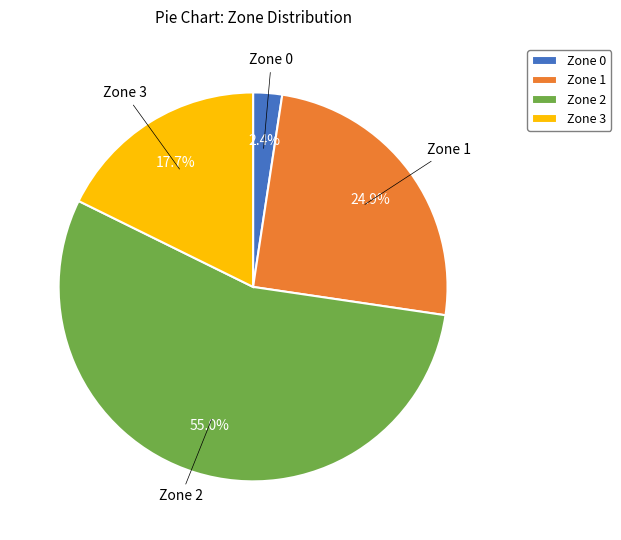

What percentage do Zone 2 and Zone 0 together represent?

57.4%